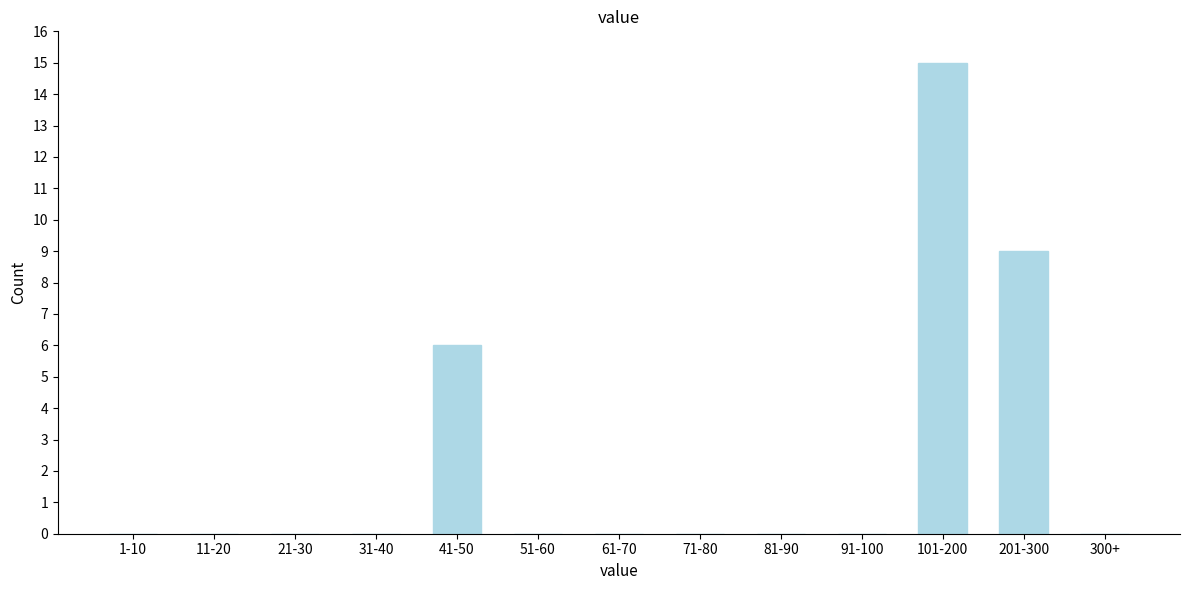

Reading left to right, list all the values displayed in this chart.

1-10=0	11-20=0	21-30=0	31-40=0	41-50=6	51-60=0	61-70=0	71-80=0	81-90=0	91-100=0	101-200=15	201-300=9	300+=0